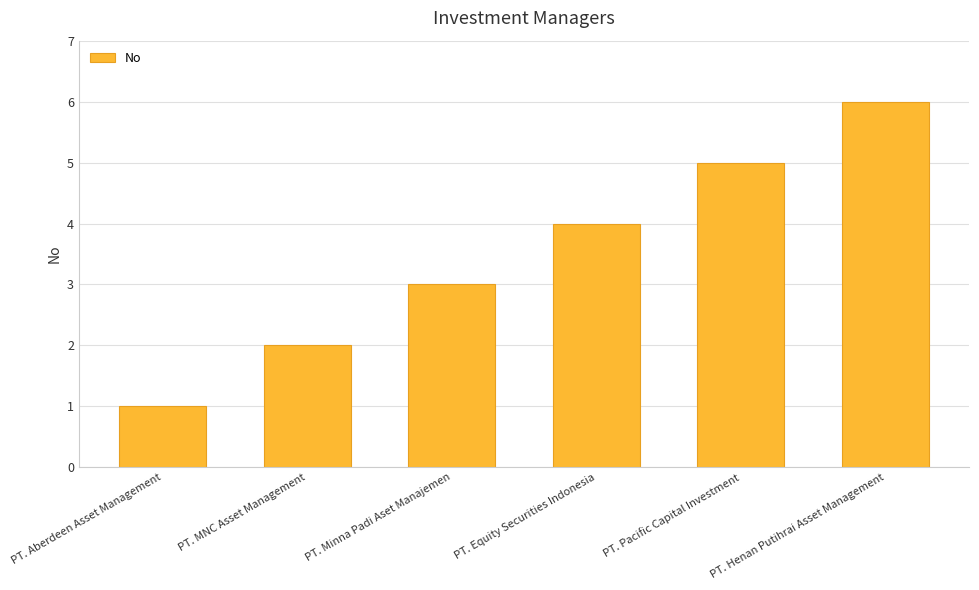

What is the sum of all values?

21